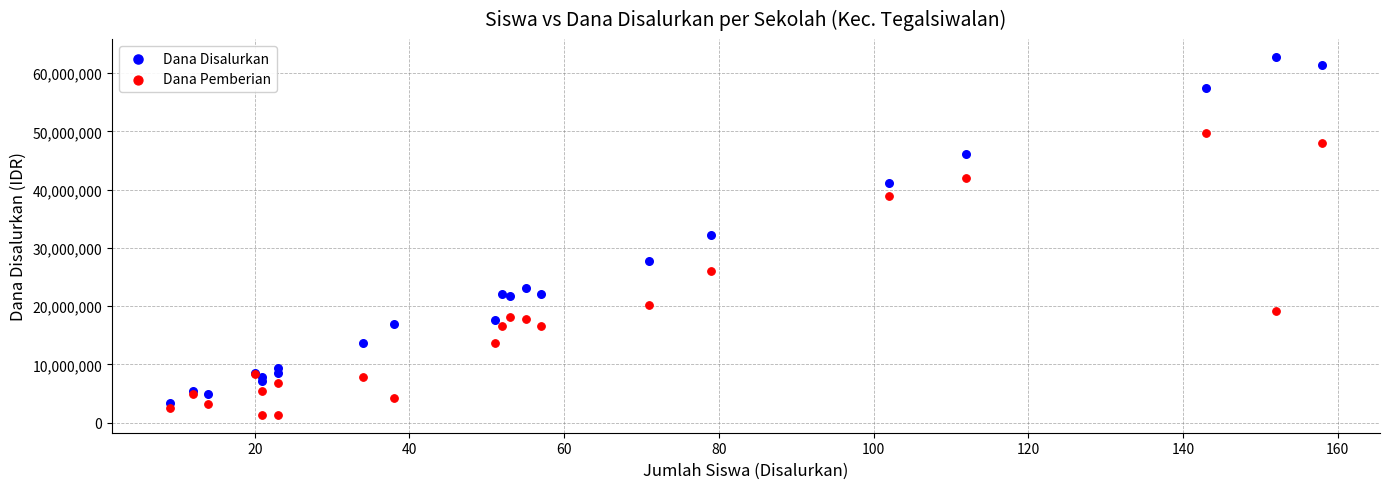

Which series has the widest spread of Y values?

Dana Disalurkan